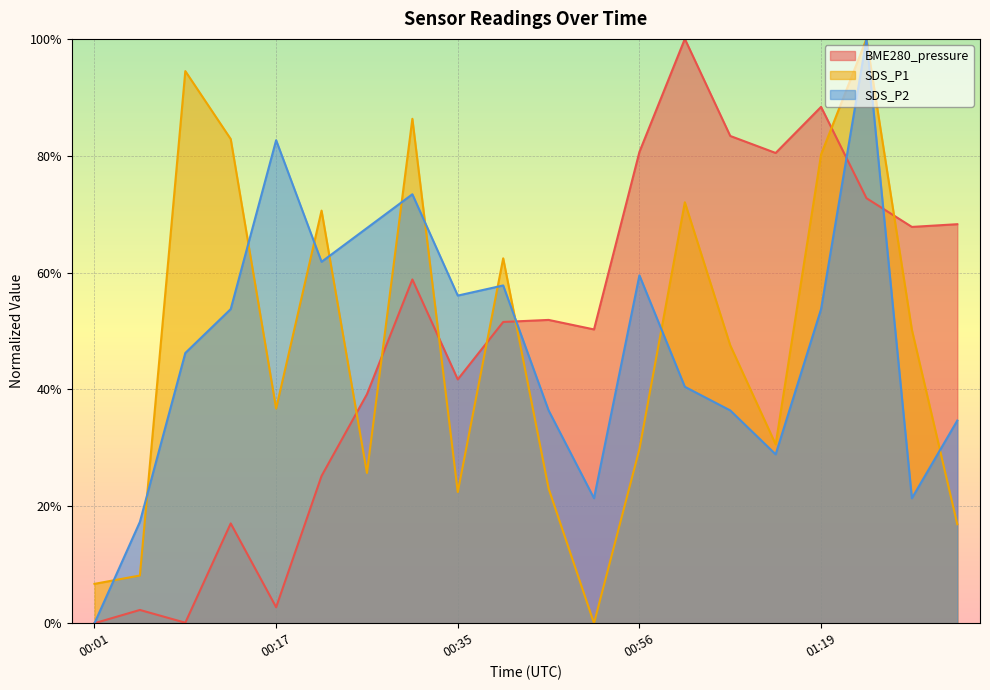

Which series has the widest spread of values?

BME280_pressure